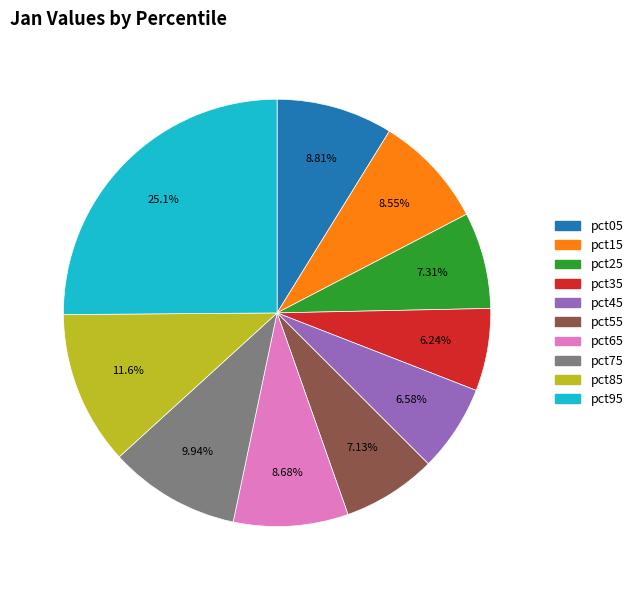

To the nearest percent, what is the difference between the pct05 and pct35 slice percentages?

3%